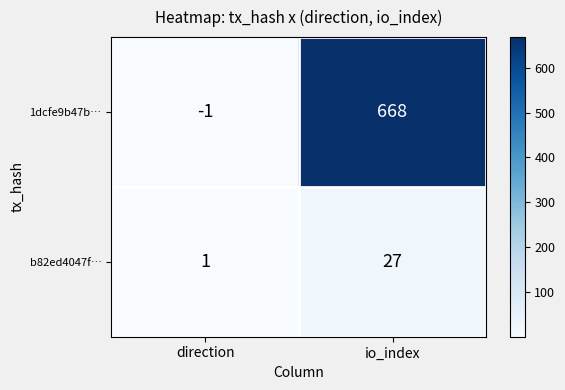

Reading left to right, what are all the values shown in this chart?

1dcfe9b47b…: direction=-1	io_index=668
b82ed4047f…: direction=1	io_index=27